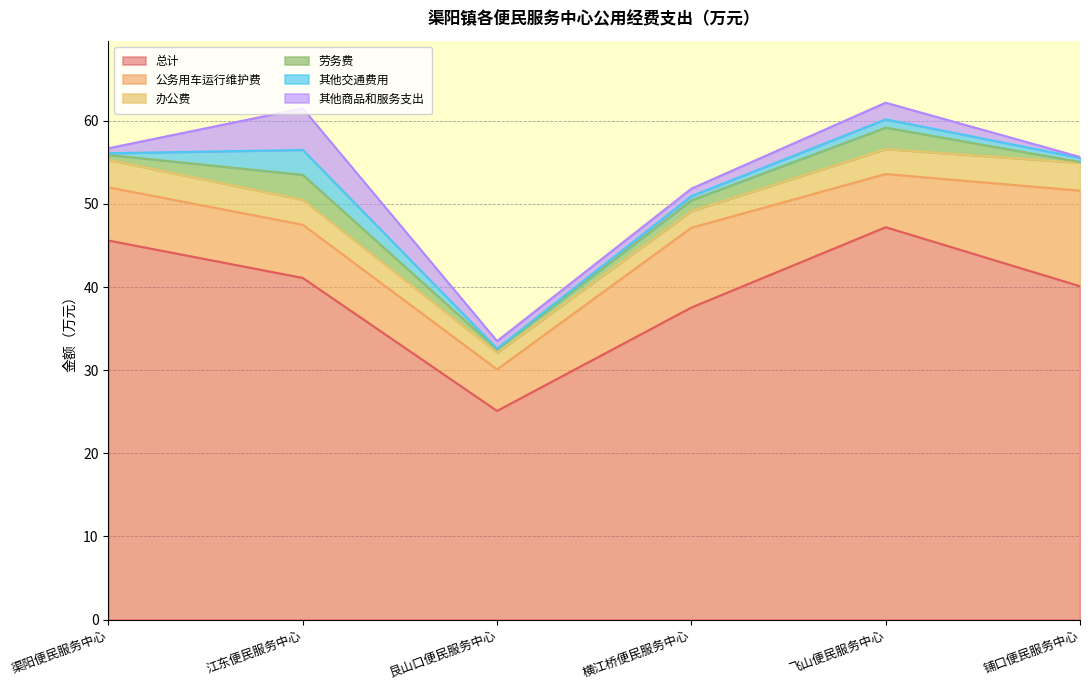

True or false: 办公费 and 总计 intersect in this chart.

False